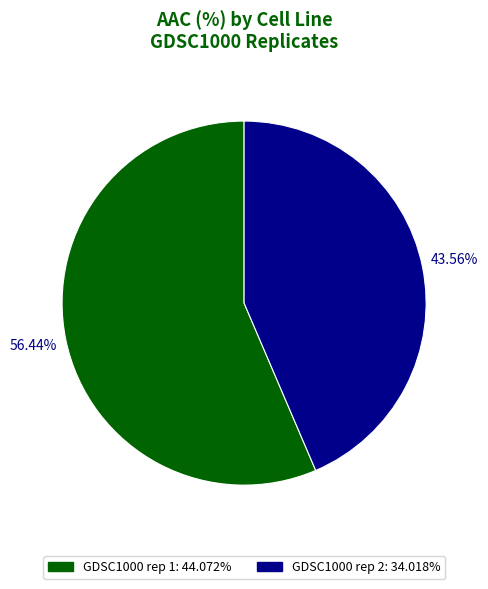

Which slice is the largest?

GDSC1000 rep 1